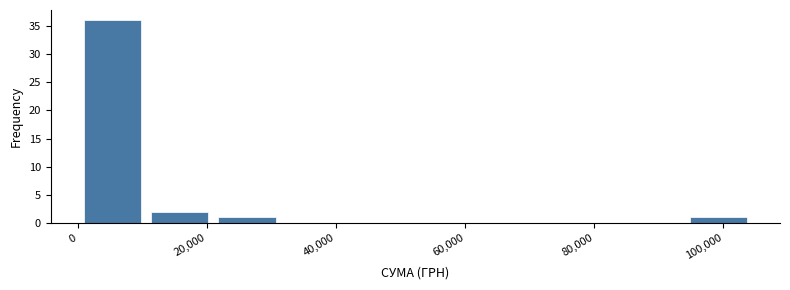

What is the height of the bar covering 94000 to 104000 on the x-axis? Neither the bar edges nor the heights are printed on the chart, so give them approximately, as read against the axes.

1